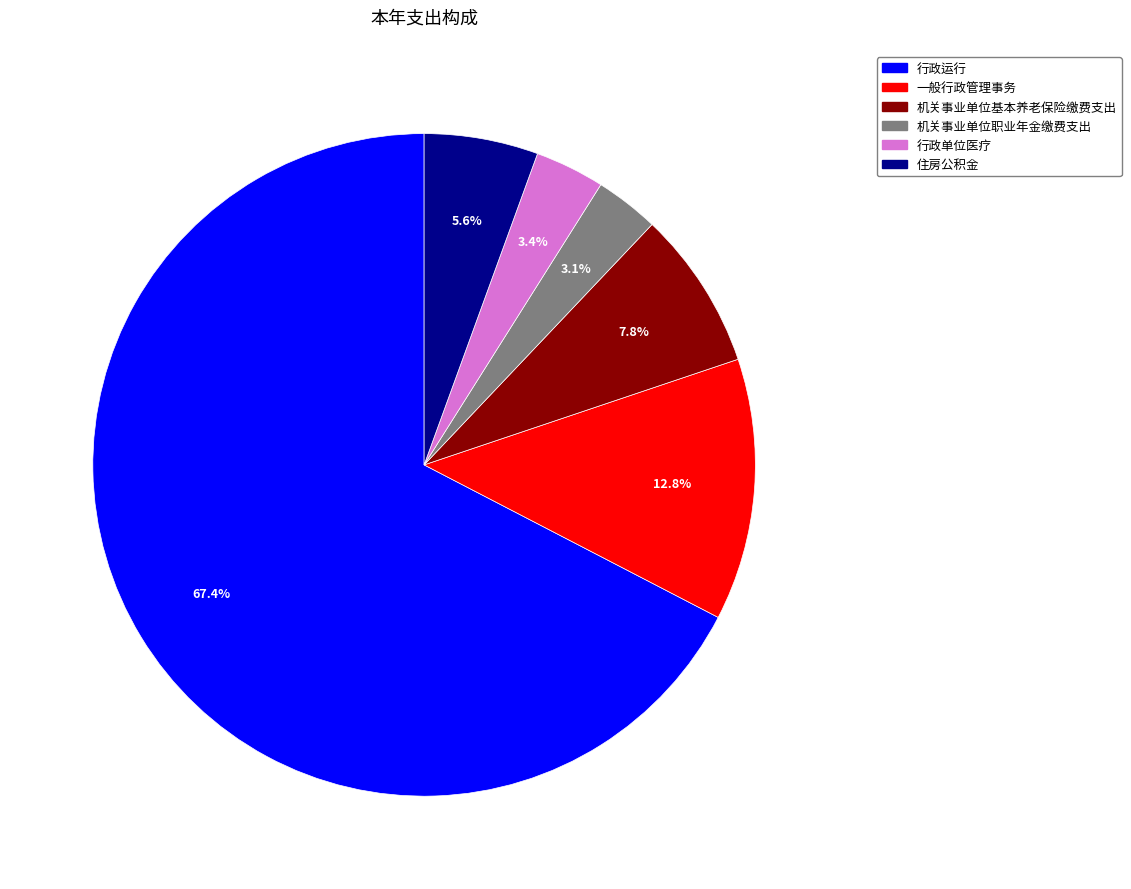

Which category has the biggest portion of the pie?

行政运行